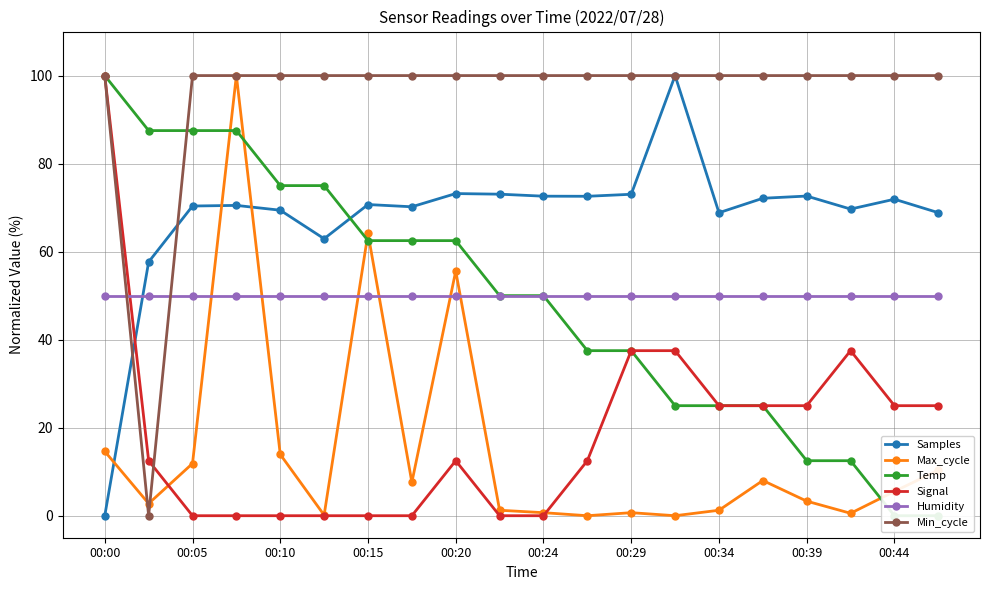

At which label does Samples reach its minimum?

00:00